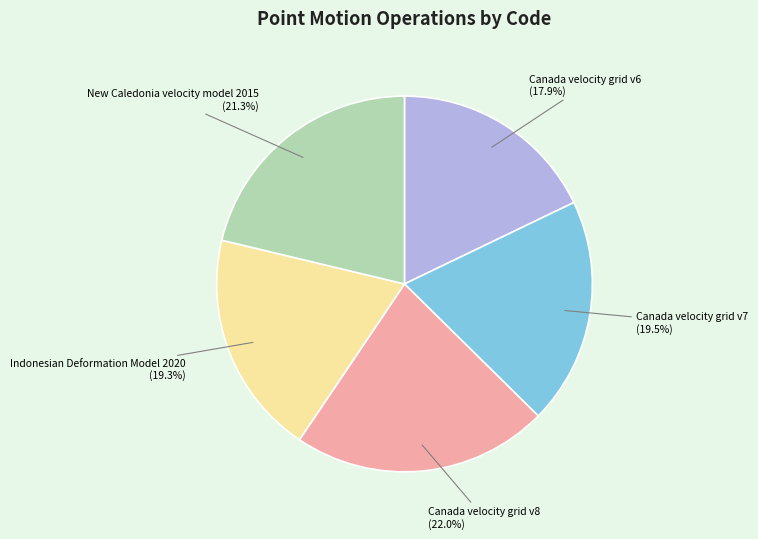

Approximately how many times larger is the value at Canada velocity grid v8 compared to New Caledonia velocity model 2015?

1.0